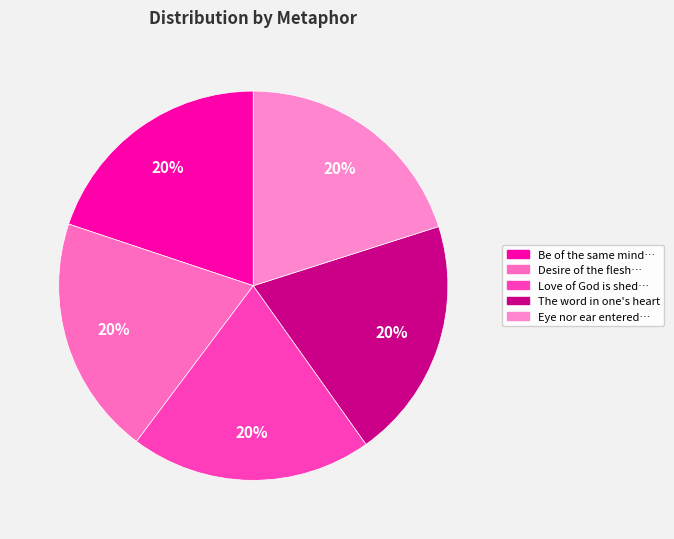

To the nearest percent, what is the average slice percentage?

20%